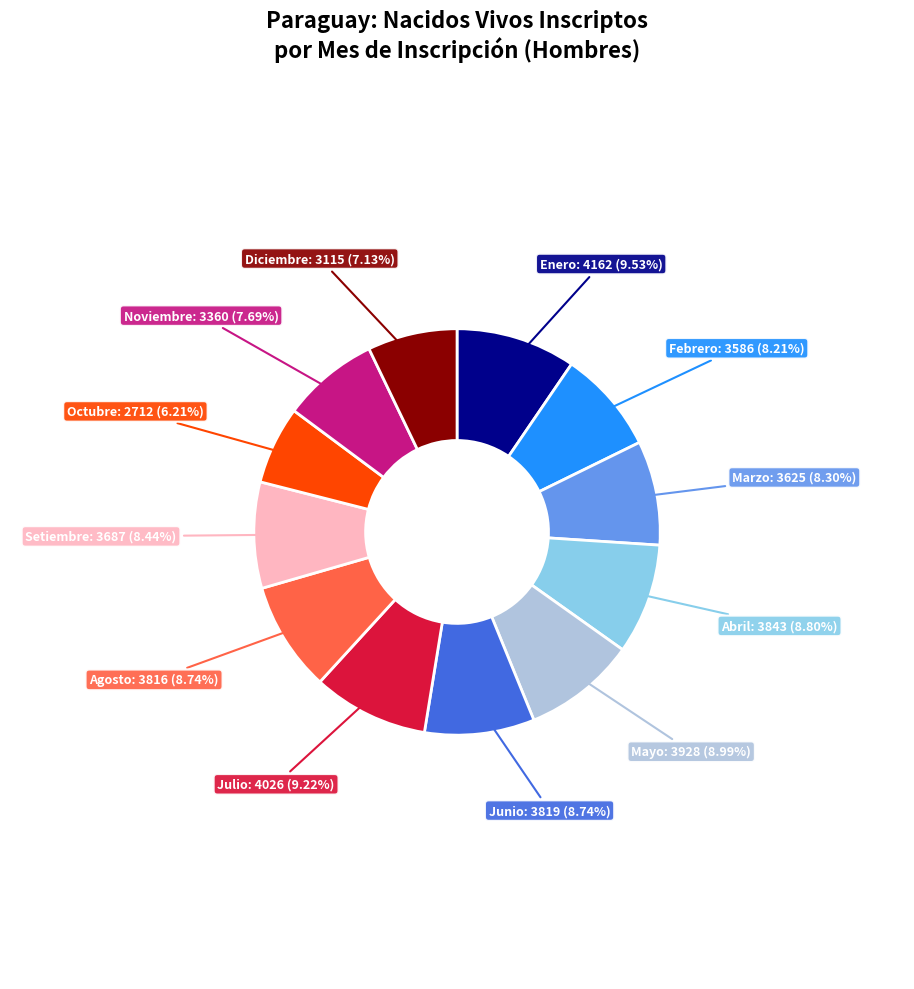

True or false: Julio accounts for 1% of the total.

False